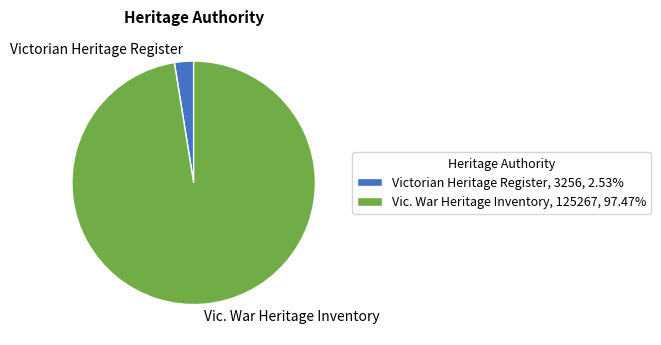

Does Victorian Heritage Register represent more than half of the total?

No